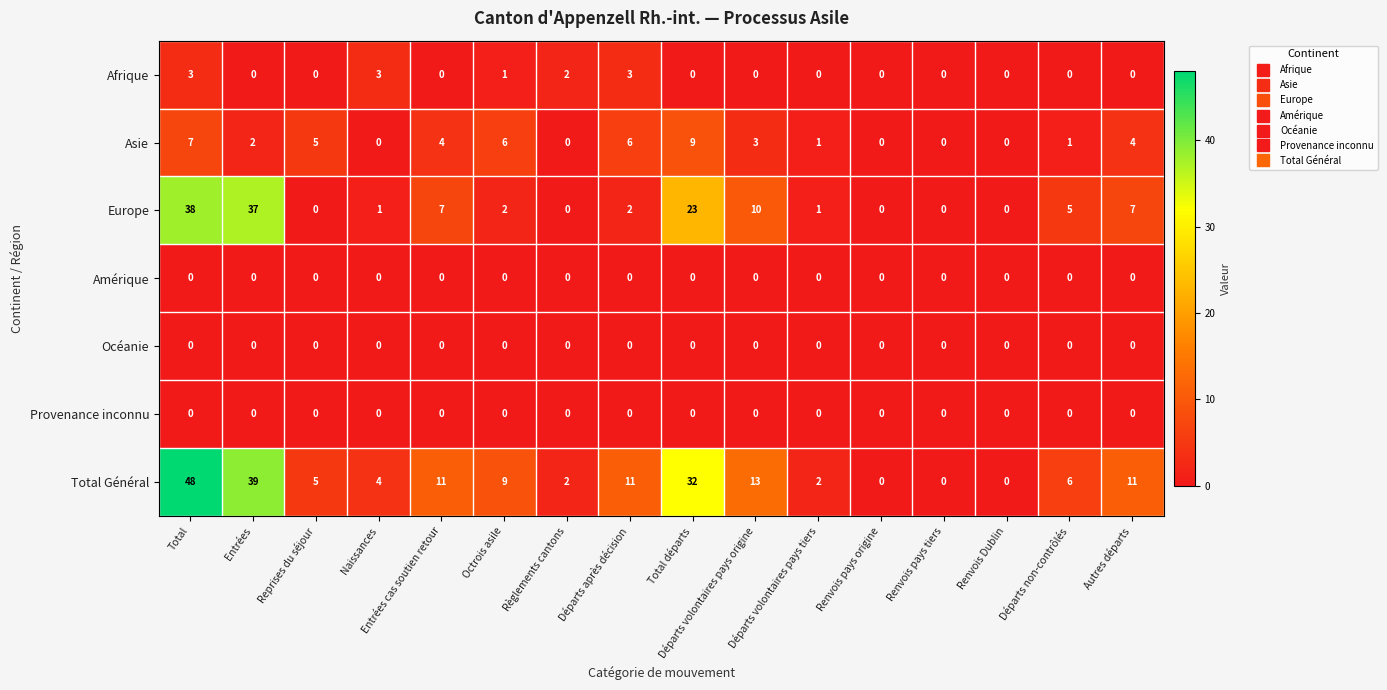

At how many categories does at least one series exceed 14?

3